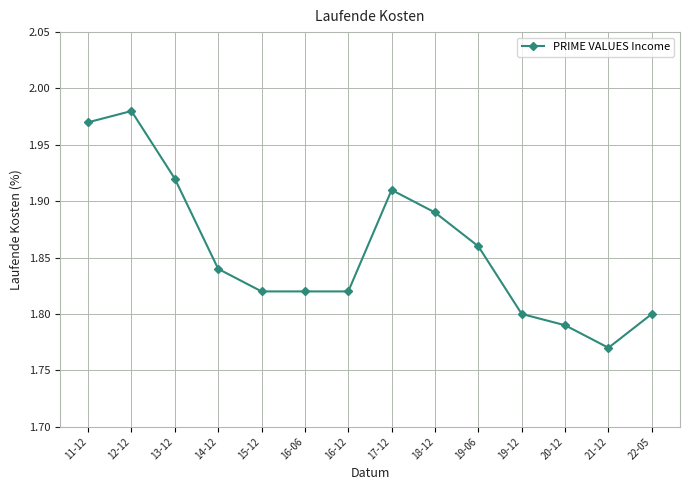

True or false: the data shows 0.6 at 19-06.

False